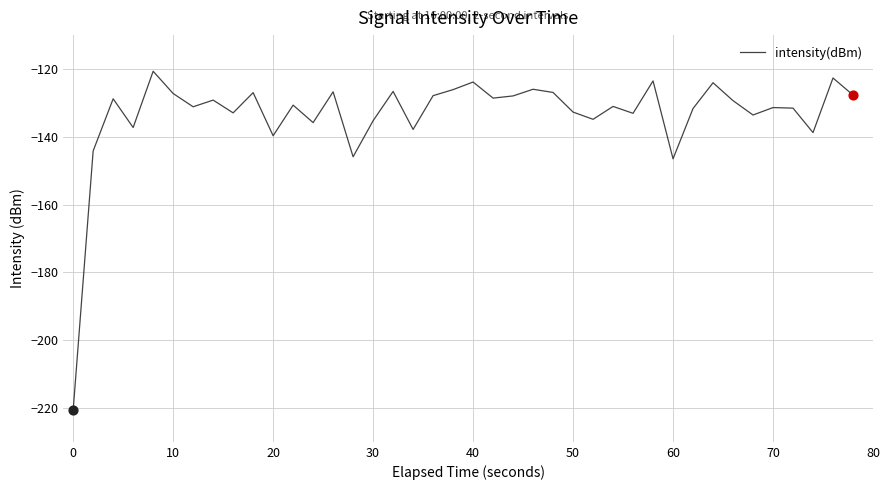

What is the difference between the maximum and minimum values?

100.0